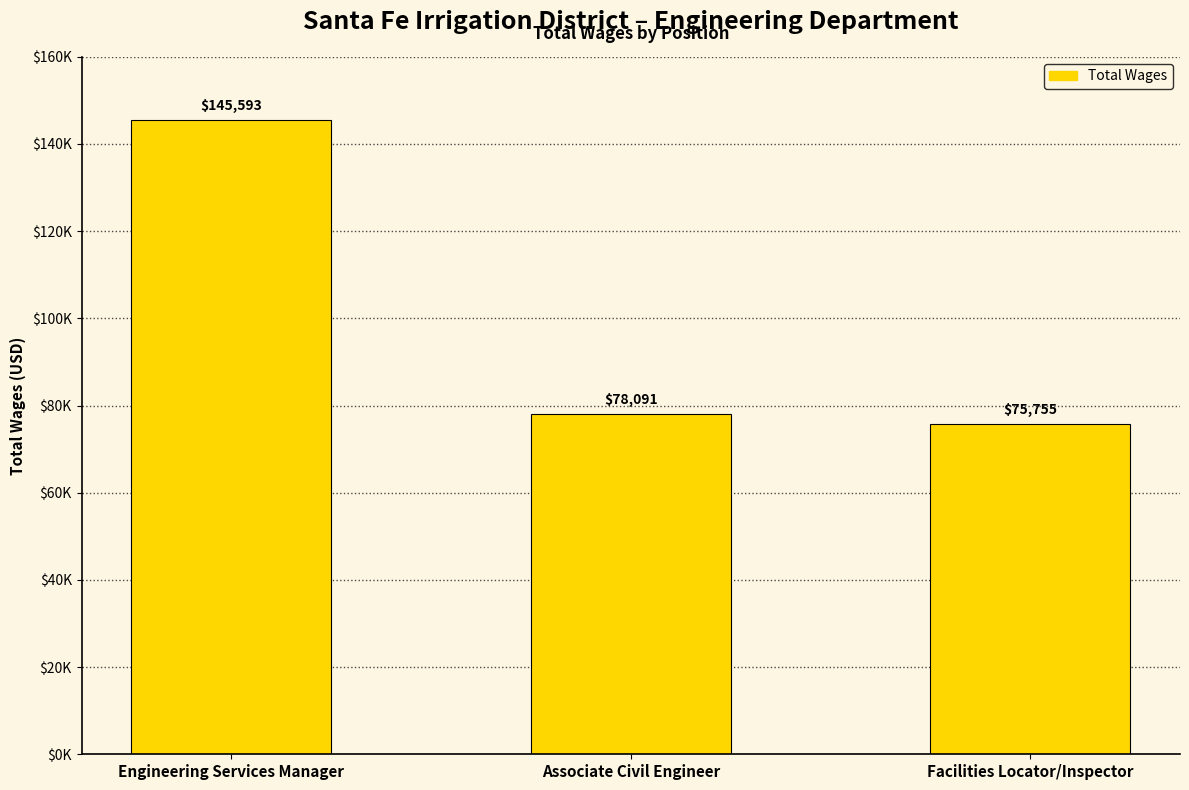

At which category does the chart reach its peak across all series?

Engineering Services Manager